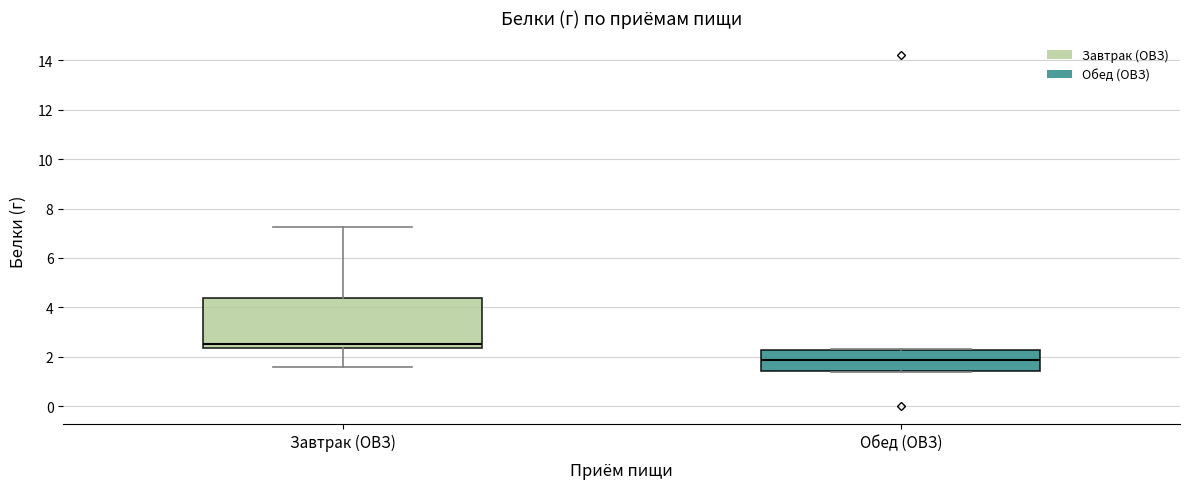

Where does the lower whisker of the box for Завтрак (ОВЗ) end on the y-axis? The values are not printed on the chart, so give them approximately, as read against the axis.

1.6